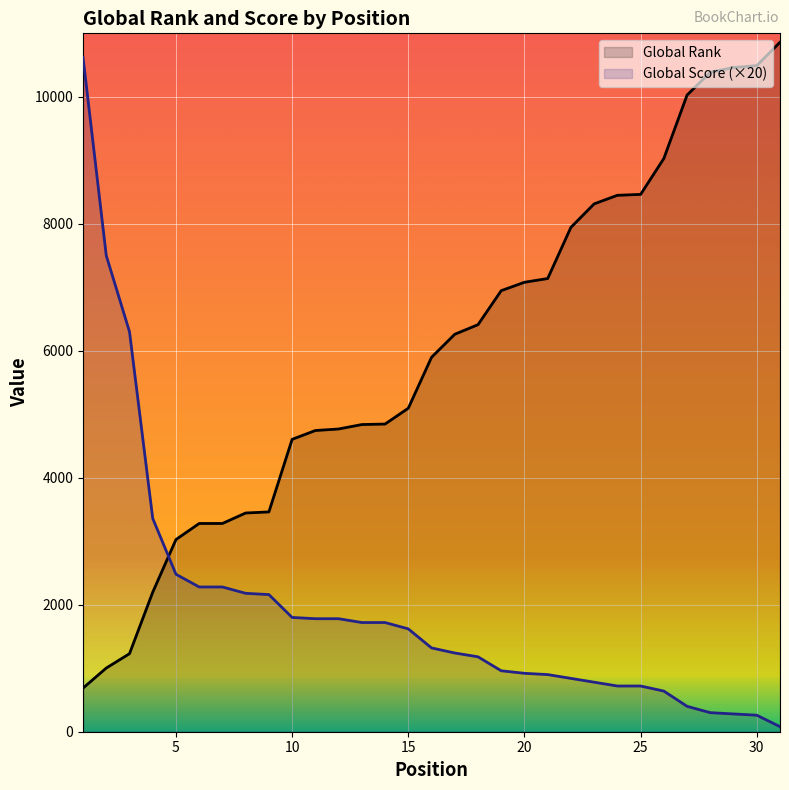

What is the difference between the maximum and minimum values in the Global Rank series?

10173